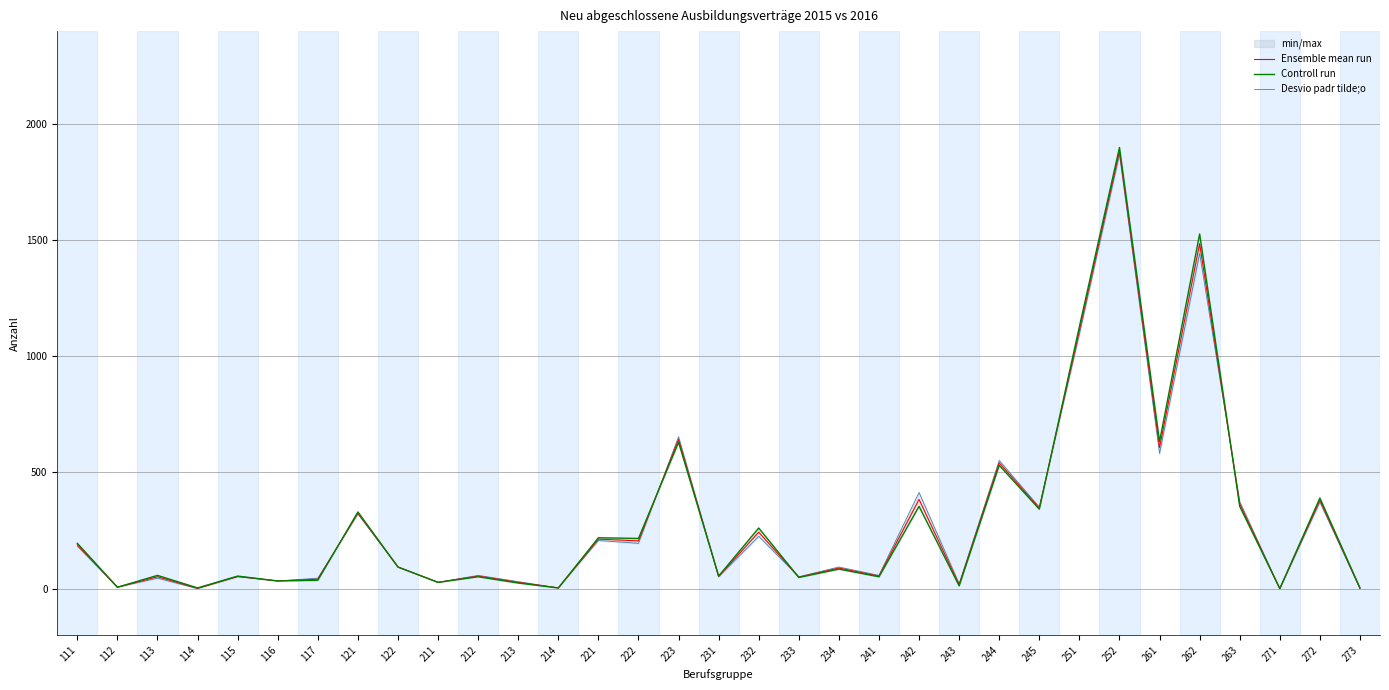

What is the difference between the maximum and minimum values in the Controll run series?

1899.0